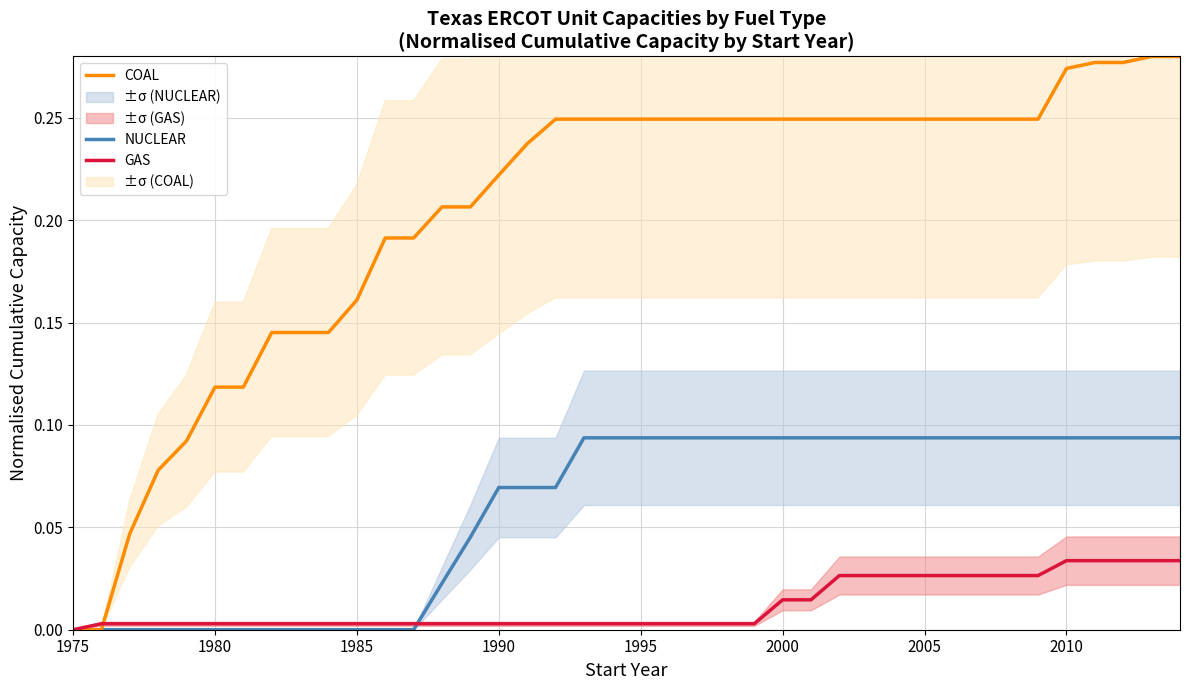

The value of COAL at 1975 is 0.0. True or false?

True